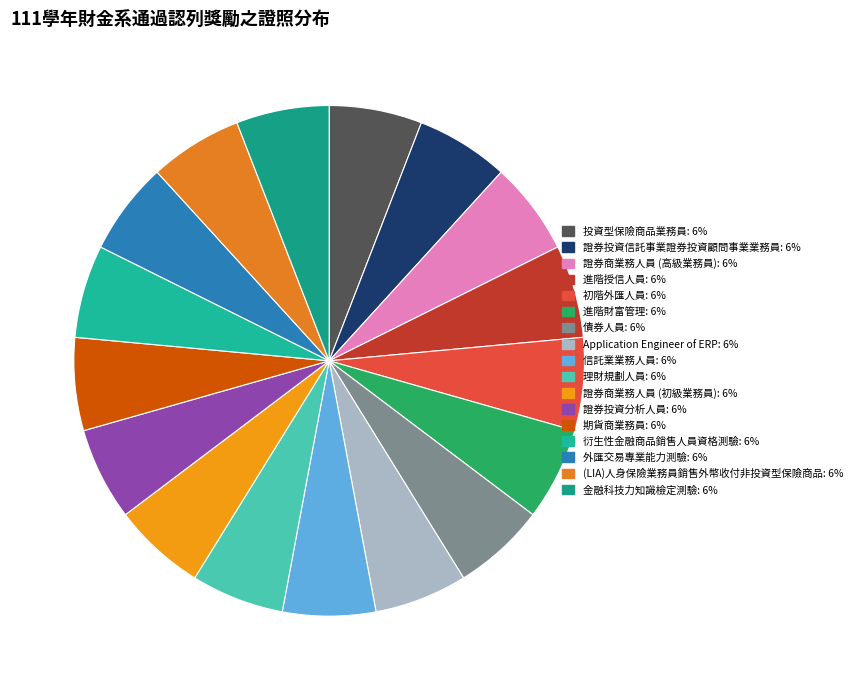

Is there any slice that represents more than half of the pie?

No